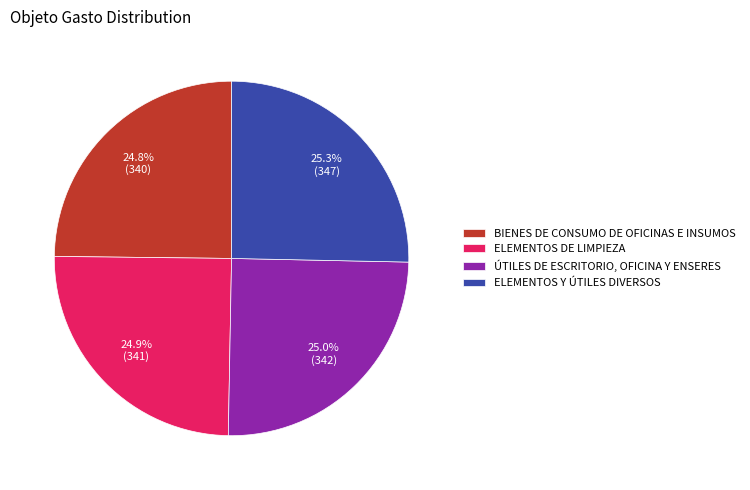

What portion of the pie excludes BIENES DE CONSUMO DE OFICINAS E INSUMOS?

75.2%